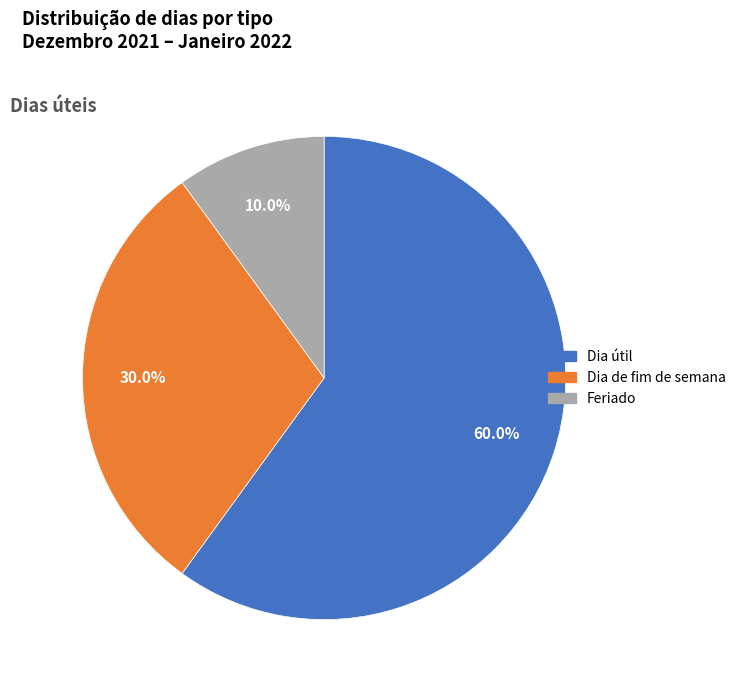

Approximately how many times larger is the value at Dia de fim de semana compared to Dia útil?

0.5